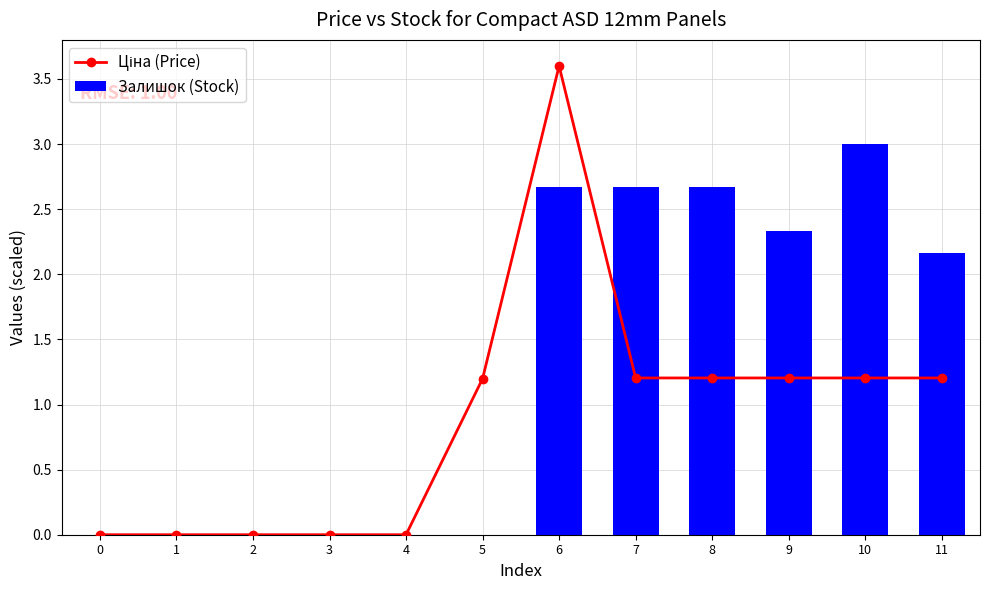

Is the value of Ціна (Price) at 1 greater than the value of Залишок (Stock) at 7?

No